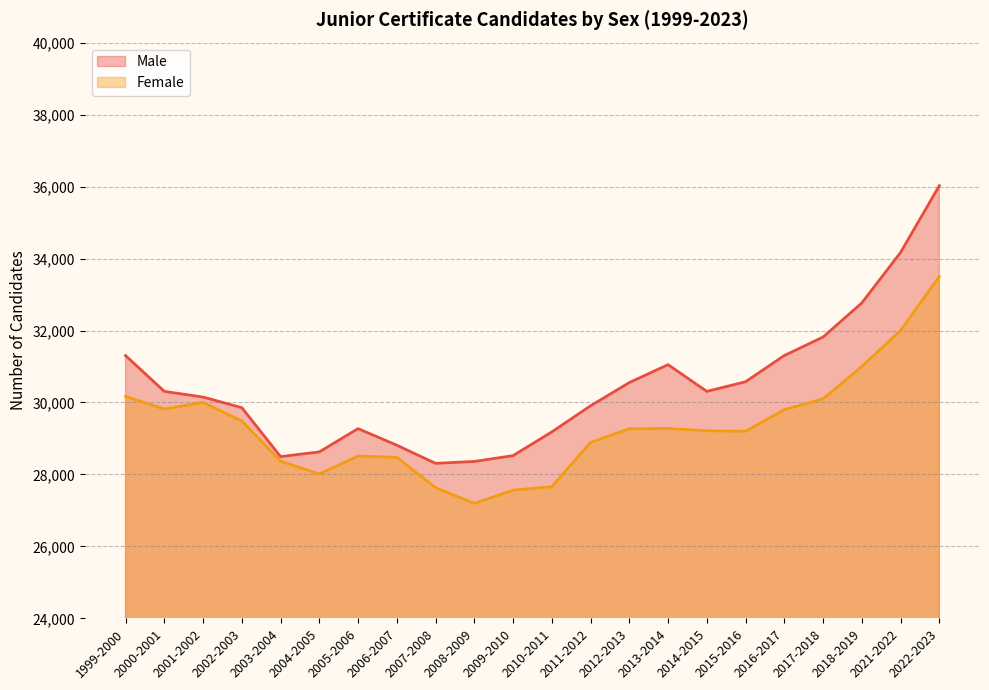

Is the value of Male at 1999-2000 greater than the value of Female at 2004-2005?

Yes